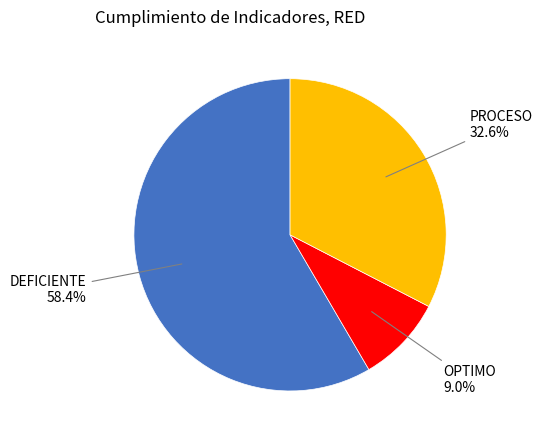

To the nearest percent, what is the combined percentage of OPTIMO and PROCESO?

42%